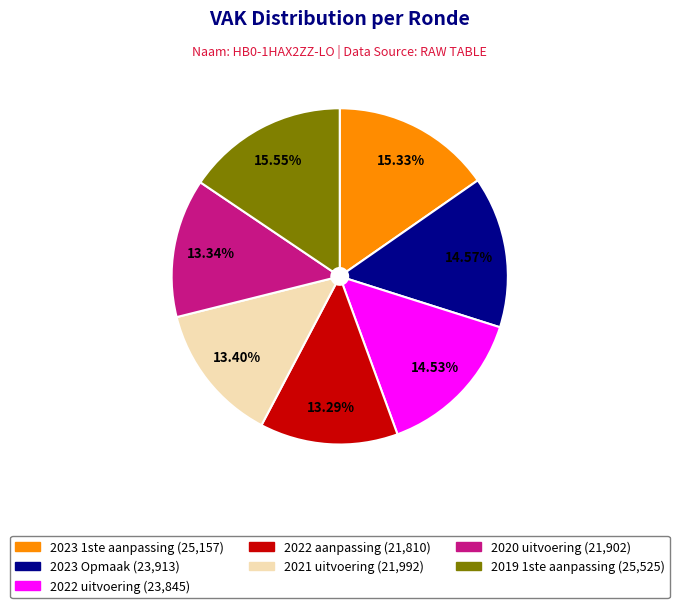

Do 2023 Opmaak and 2022 uitvoering together represent more than half of the pie?

No